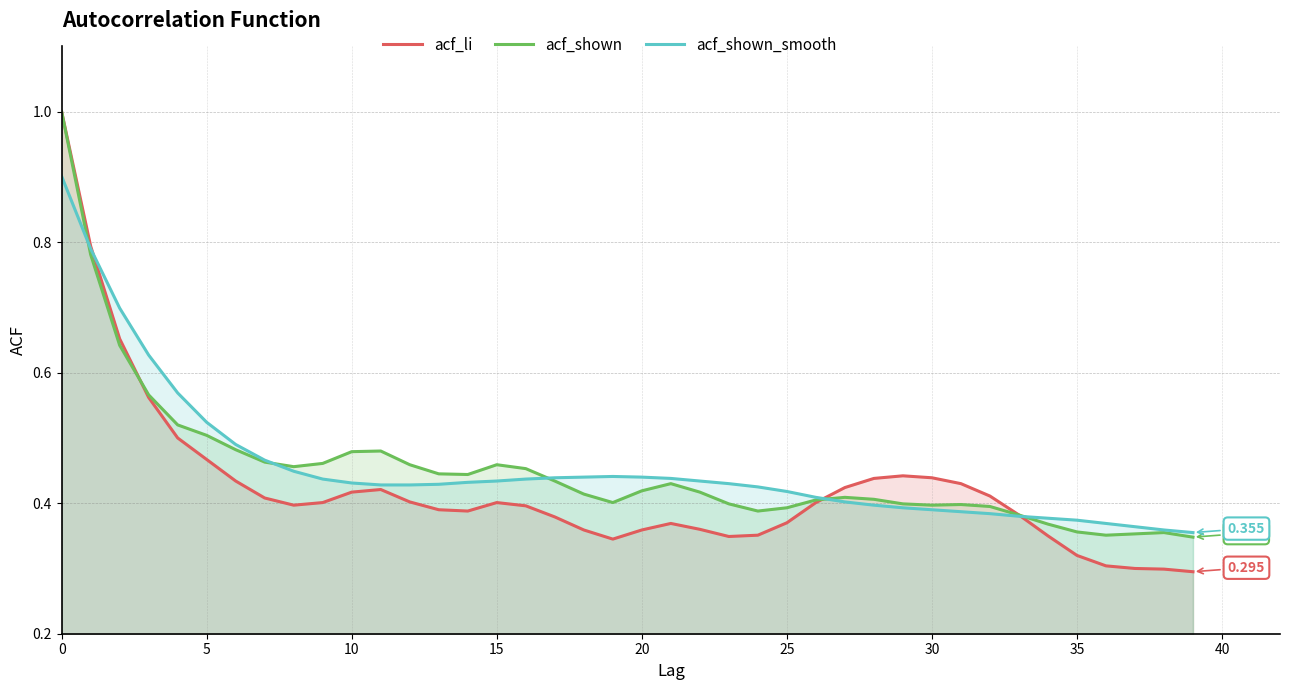

Which series has the largest range (max minus min)?

acf_li